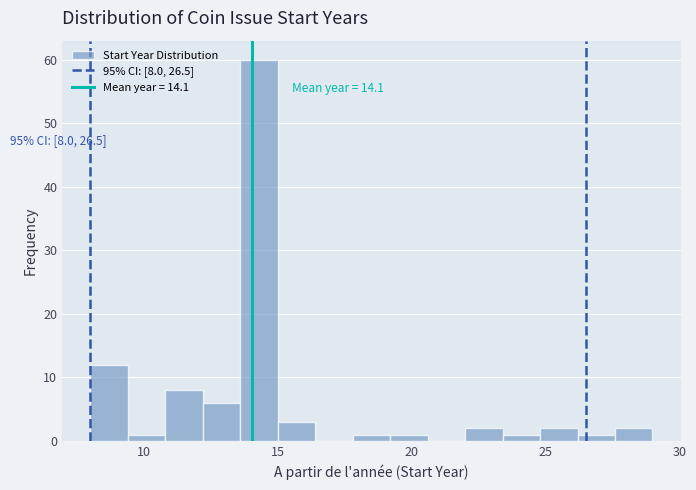

Around what value on the x-axis is the tallest bar? Give the approximate position of its centre, as read against the axis.

14.5